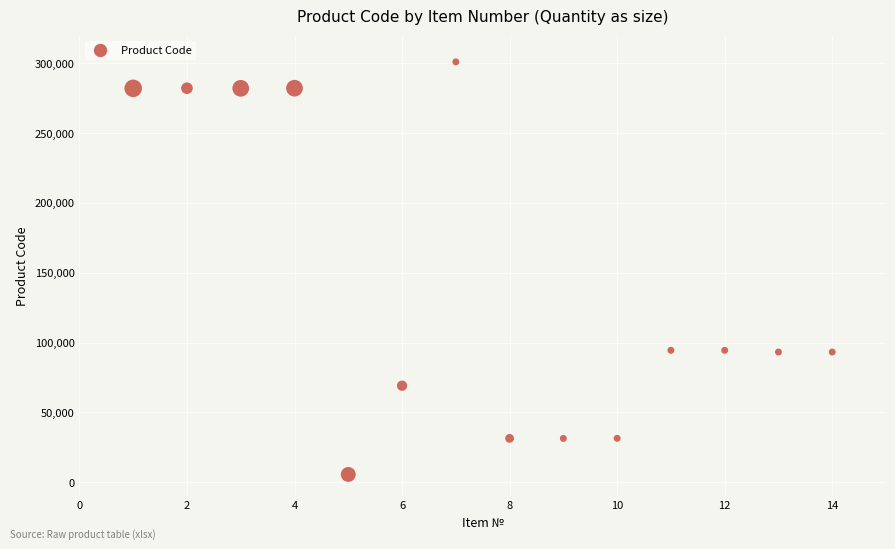

What is the range of Y values (max minus min)?

295503